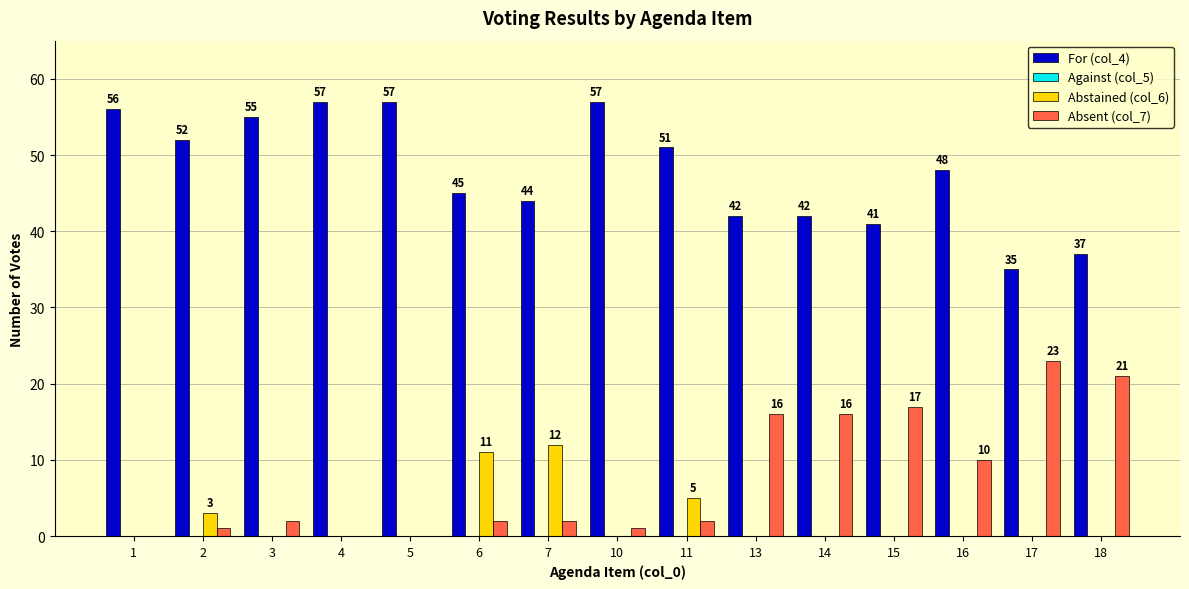

The value of Absent (col_7) at 14 is 9. True or false?

False